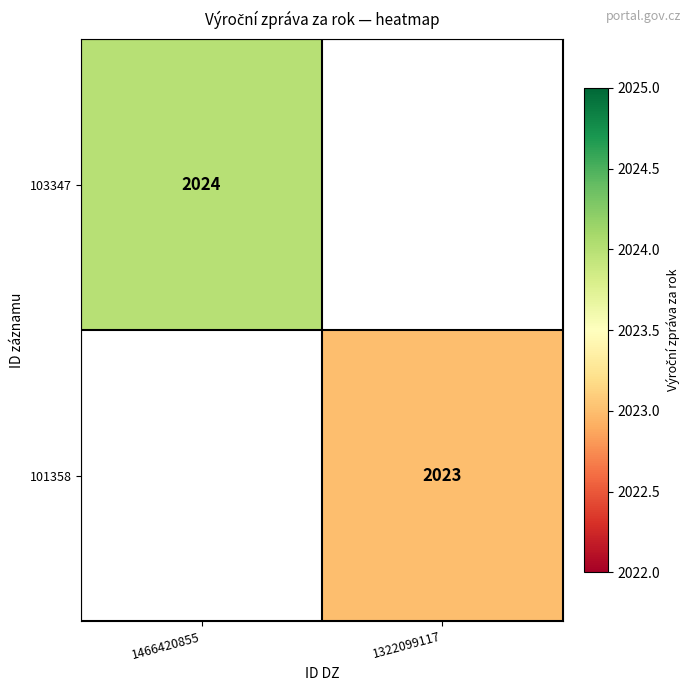

The 103347 series shows 829 at 1466420855. True or false?

False